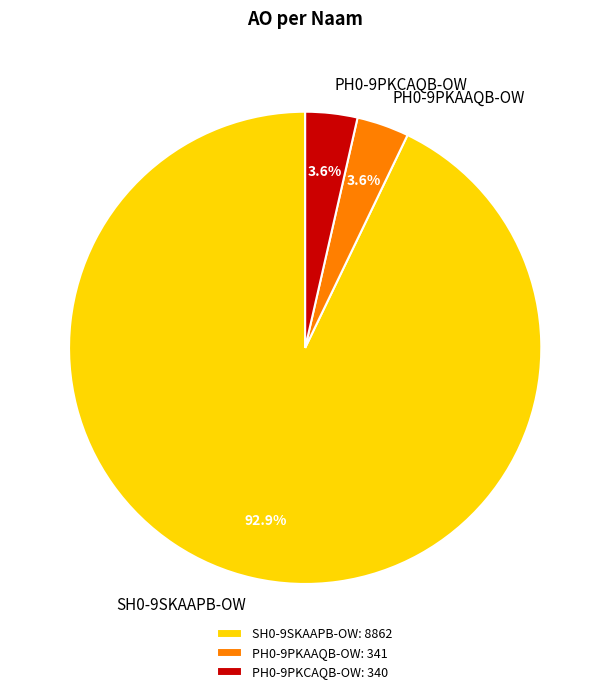

What is the ratio of the value at PH0-9PKAAQB-OW to the value at PH0-9PKCAQB-OW?

1.0